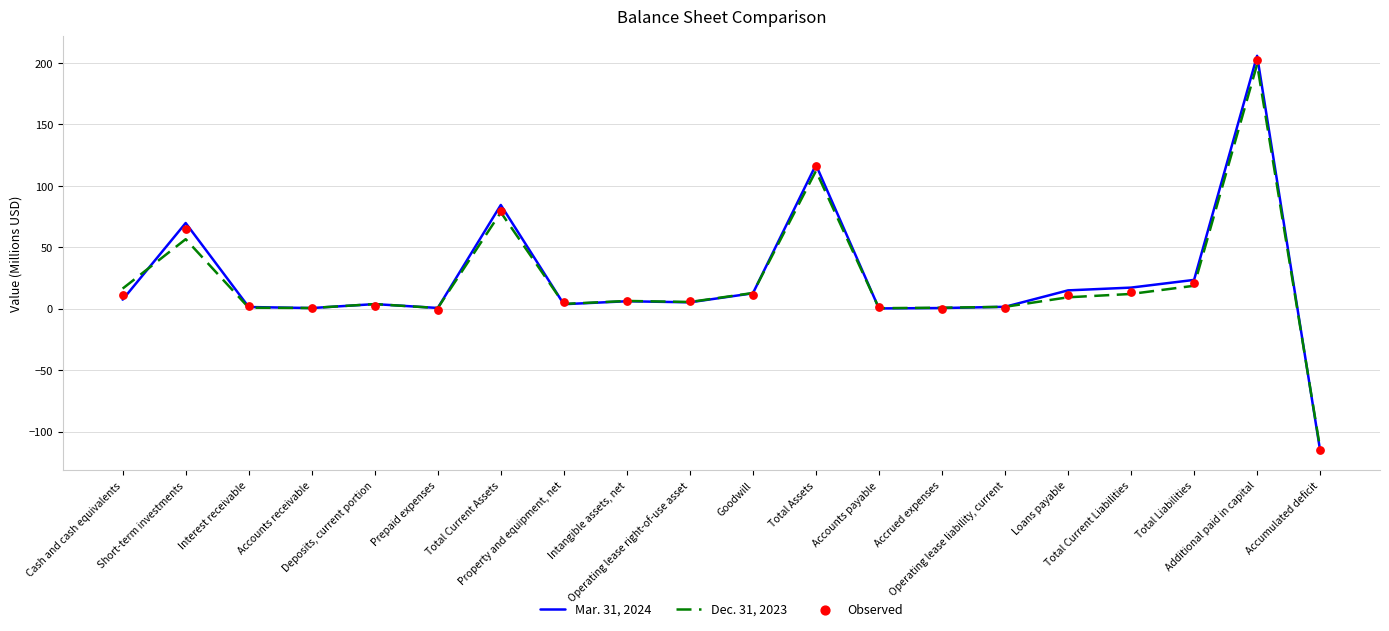

Which series reaches the minimum Y coordinate?

Mar. 31, 2024